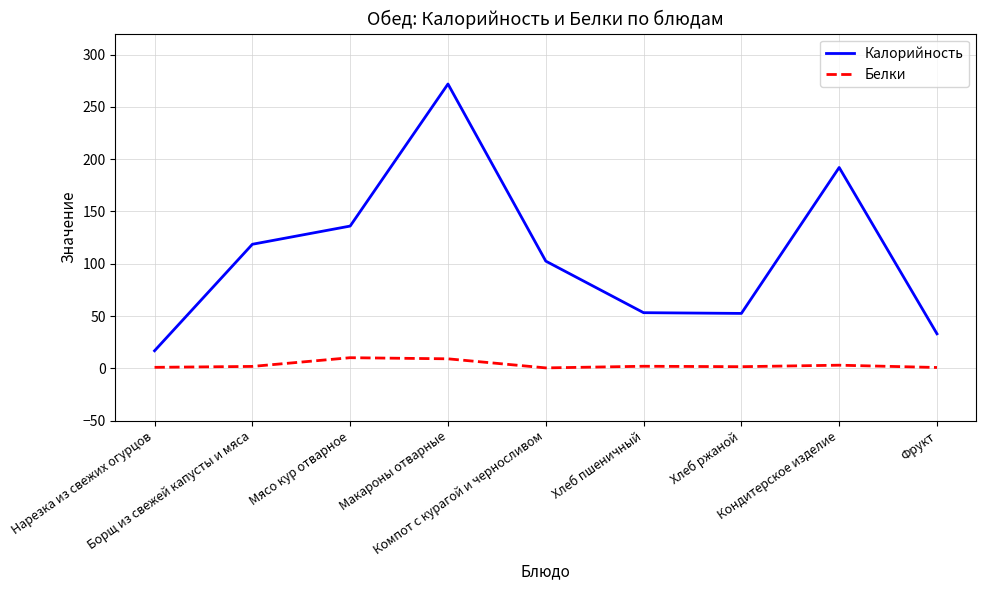

True or false: Калорийность and Белки intersect in this chart.

False